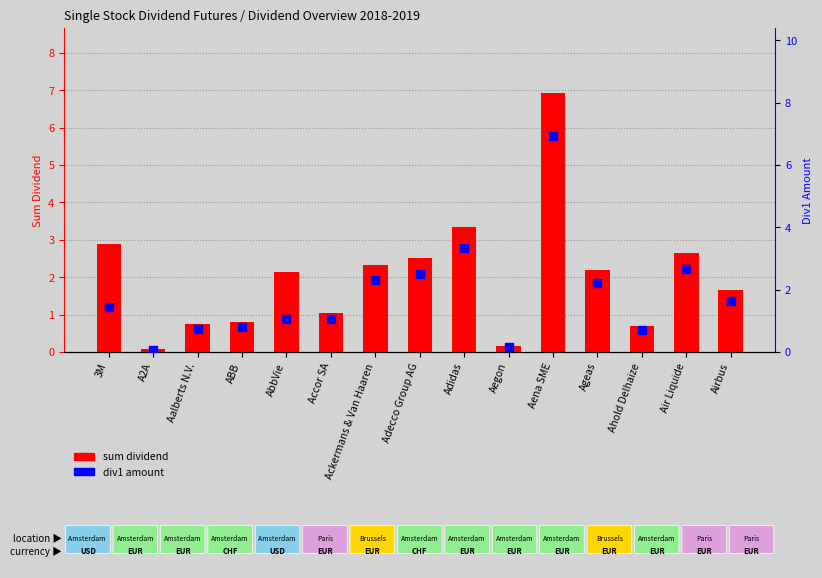

What are all the series names shown in the legend?

sum dividend, div1 amount